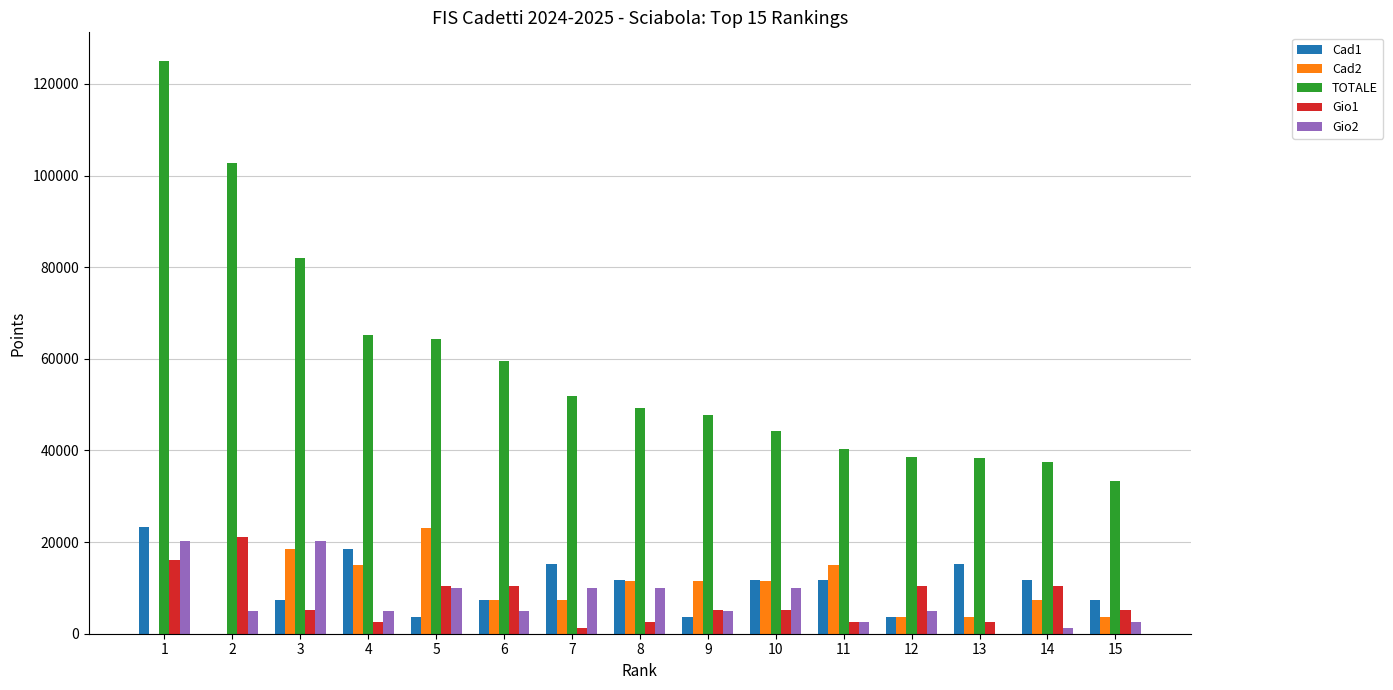

Is it true that Cad2 equals 16582.4 at 8?

False